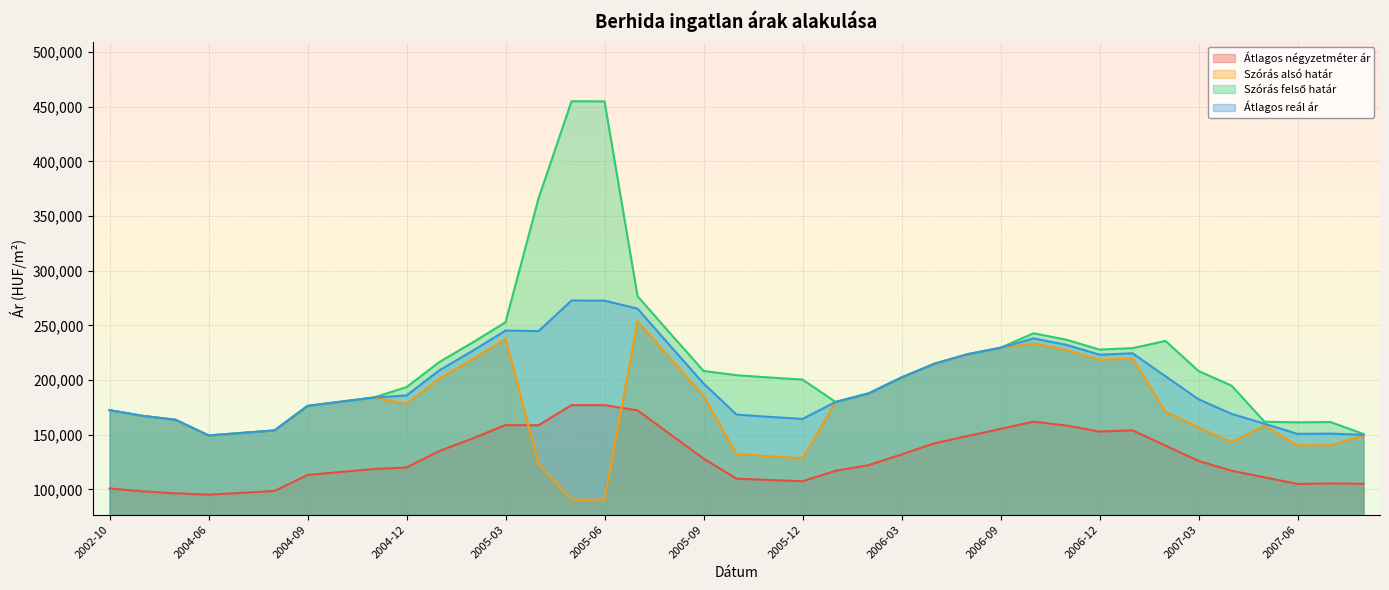

At which category is the sum across all series the highest?

2005-05